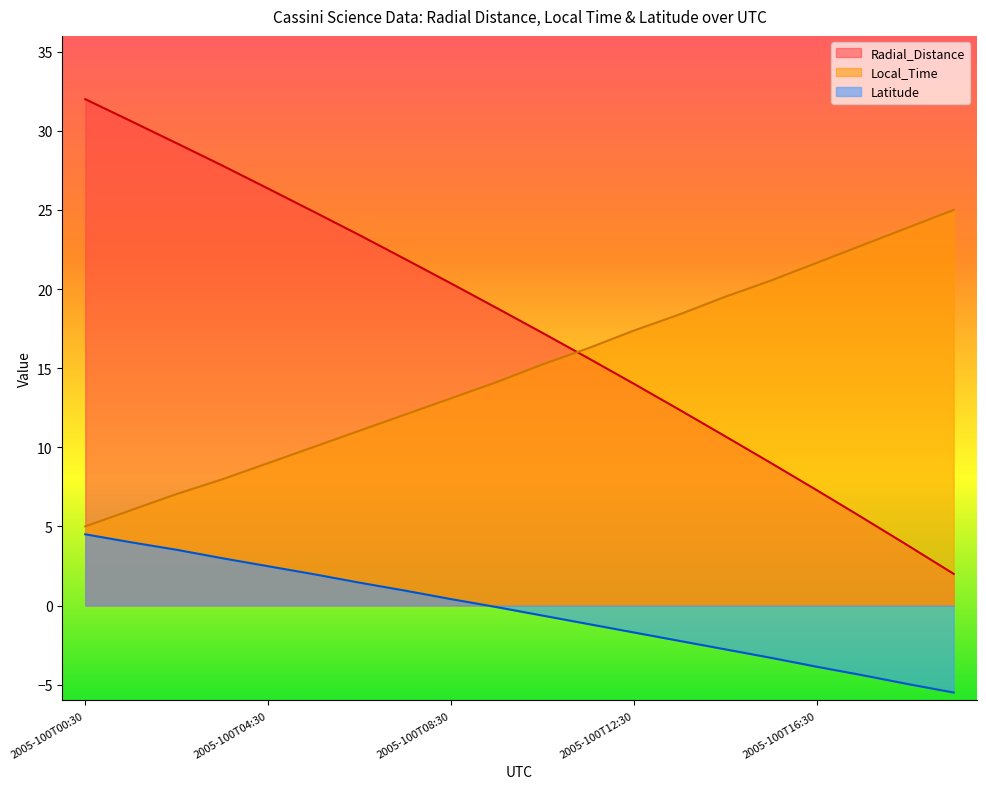

Rank the series by their maximum value, from highest to lowest.

Radial_Distance, Local_Time, Latitude